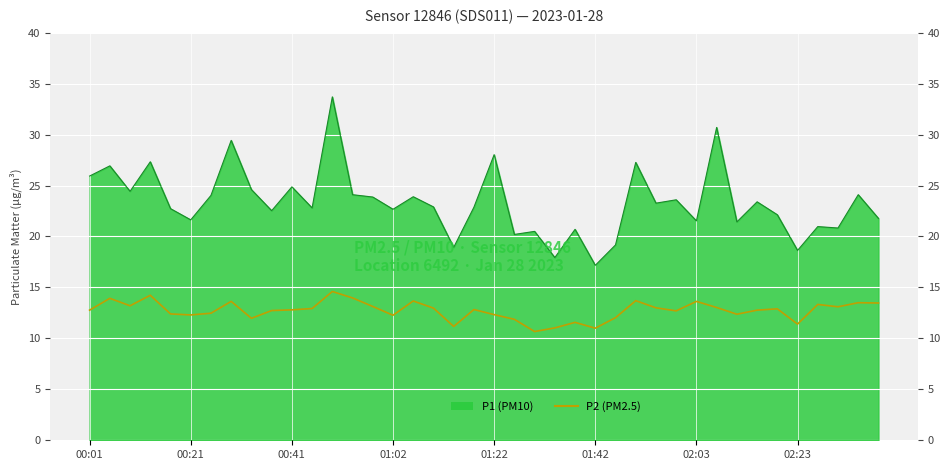

Between 21 and 9, which is larger?

9